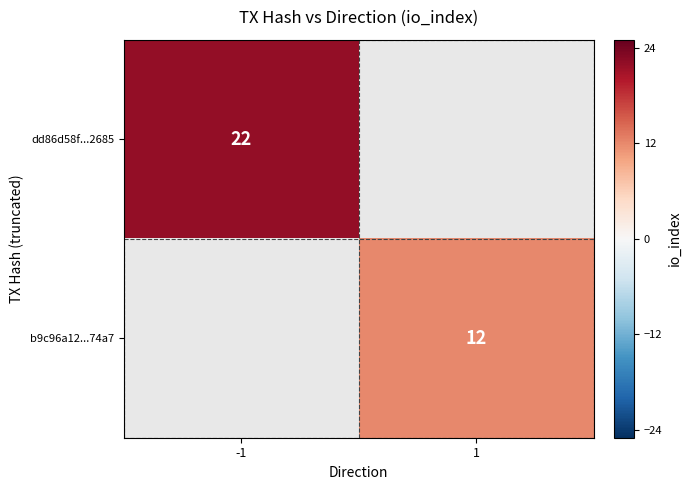

What is the minimum value shown in the chart?

12.0